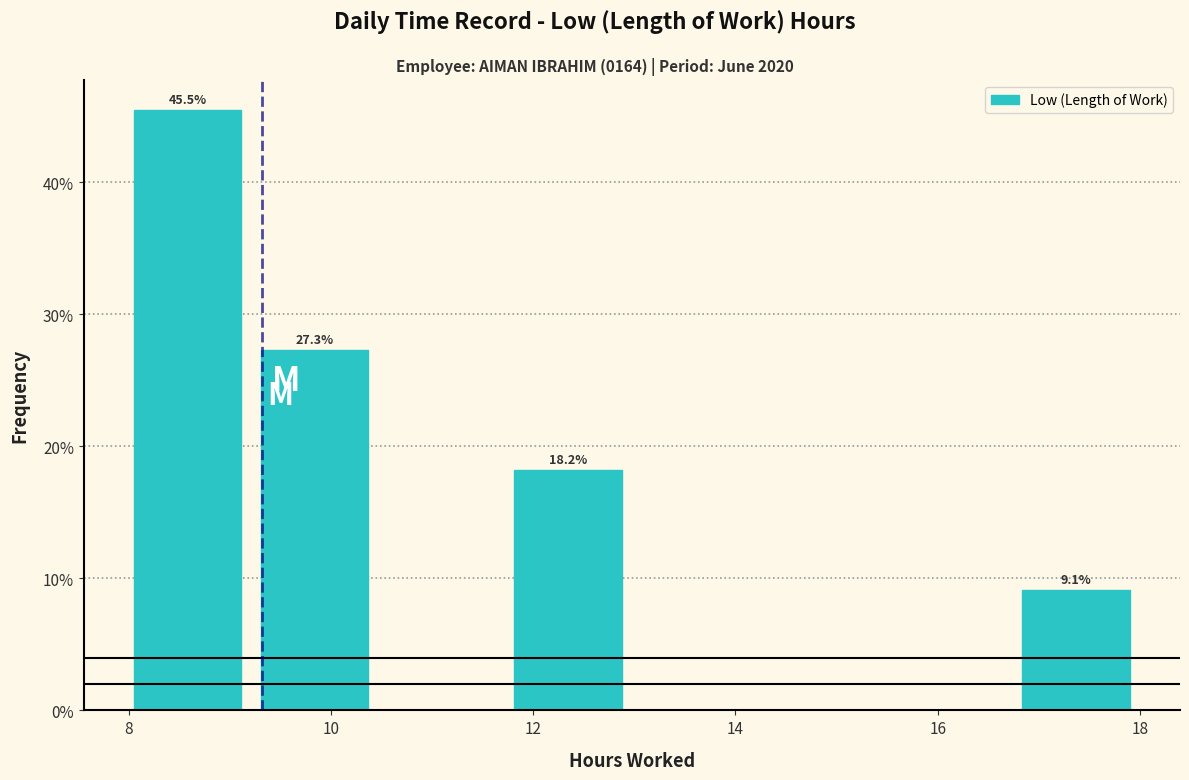

Which range on the x-axis has the tallest bar?

8.0 to 9.4